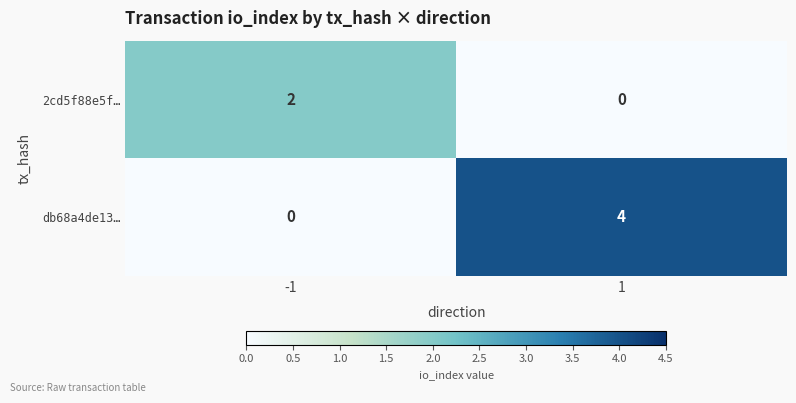

How many data points does each series have?

2